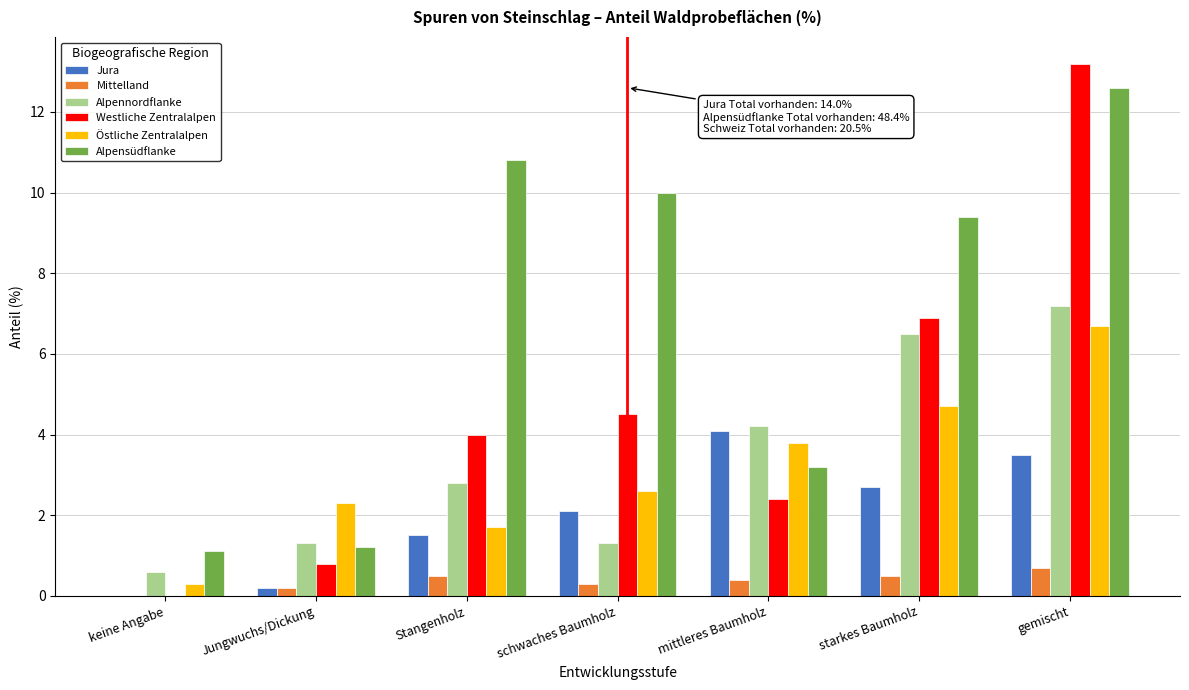

Is the value of Jura at schwaches Baumholz greater than the value of Alpennordflanke at keine Angabe?

Yes